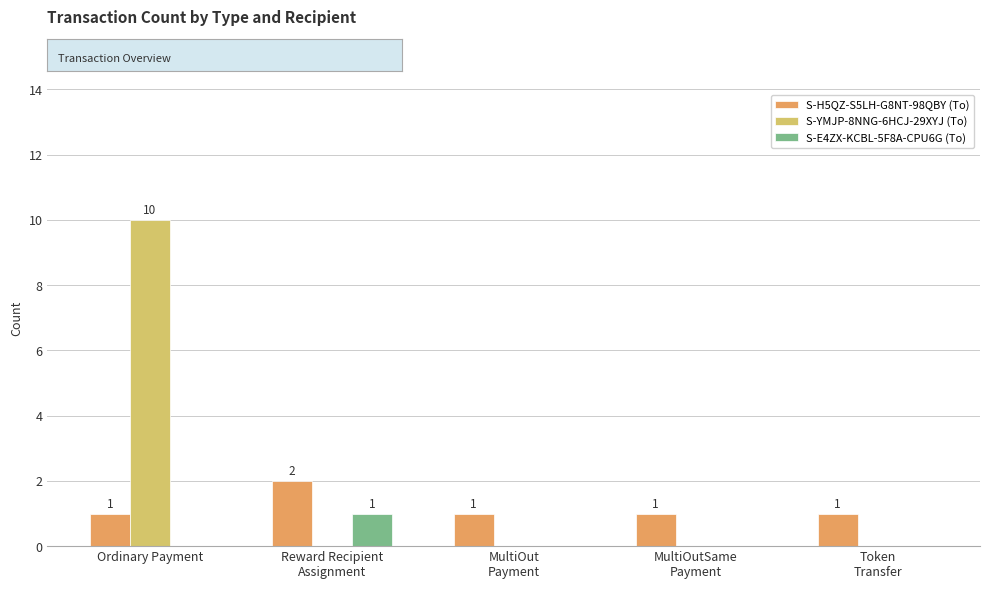

True or false: S-YMJP-8NNG-6HCJ-29XYJ (To) has a value of 10 at Ordinary Payment.

True